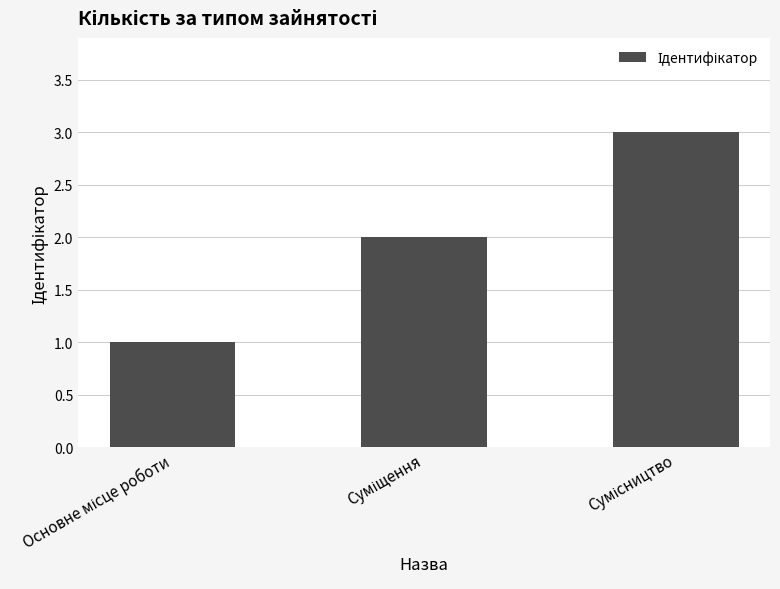

What is the maximum value shown in the chart?

3